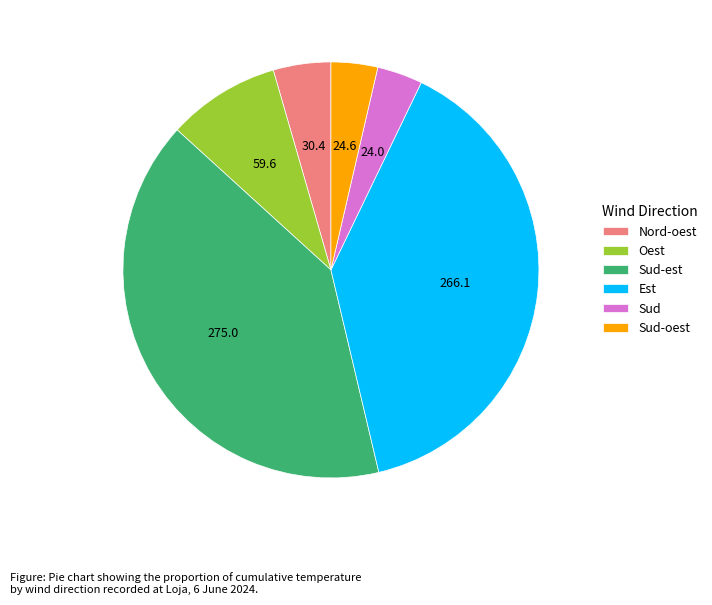

Approximately how many times larger is the value at Est compared to Sud-est?

1.0